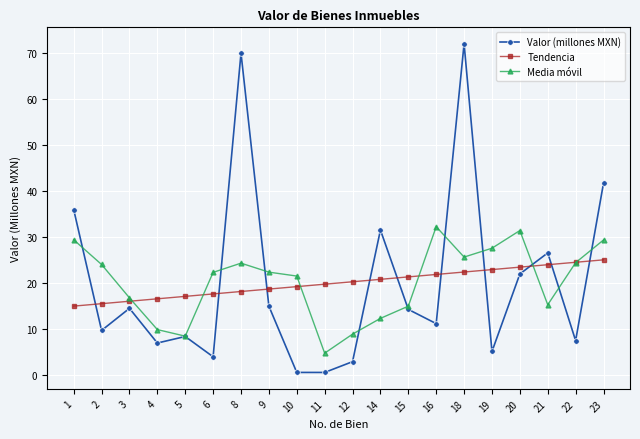

The Media móvil series shows 19.6 at 15. True or false?

False